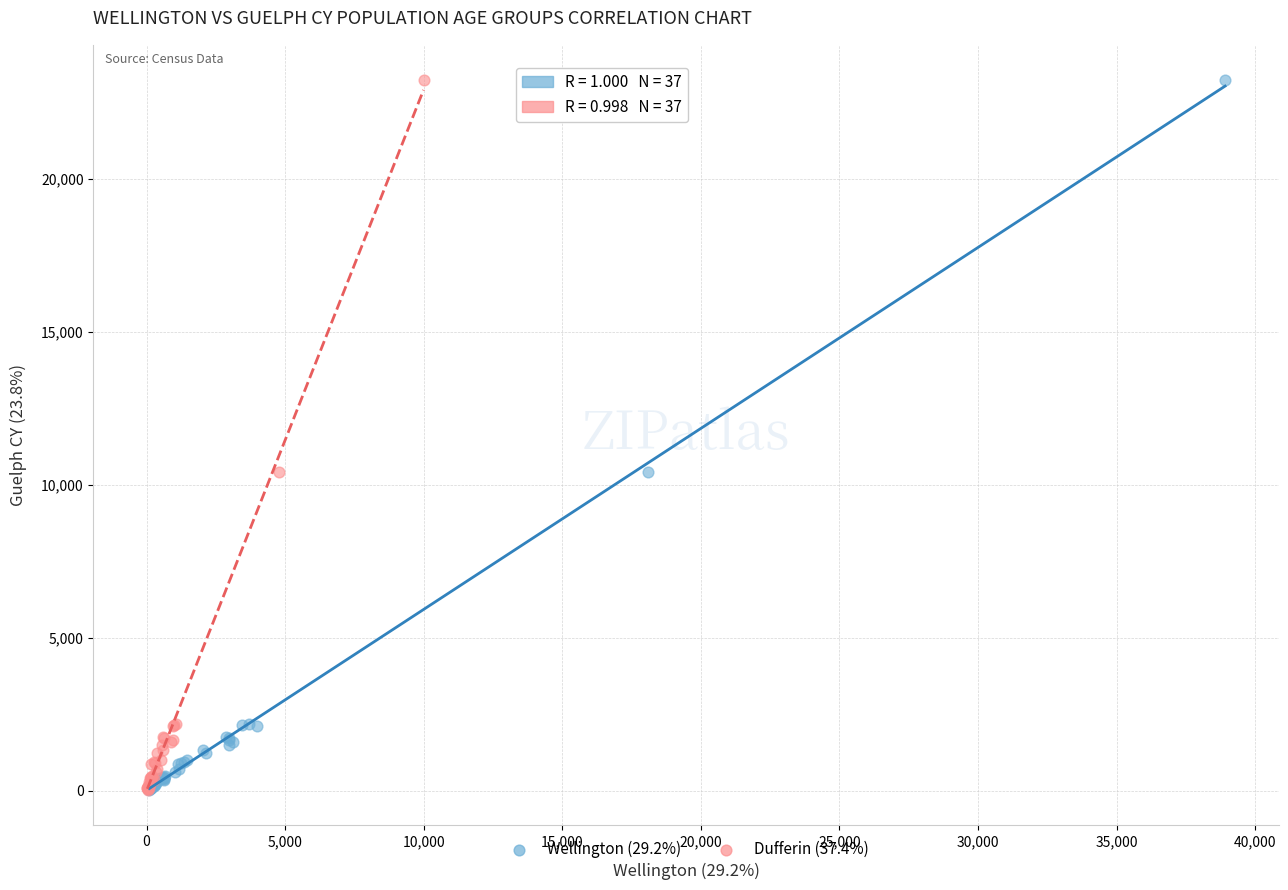

What are all the series names shown in the legend?

Wellington (29.2%), Dufferin (37.4%)